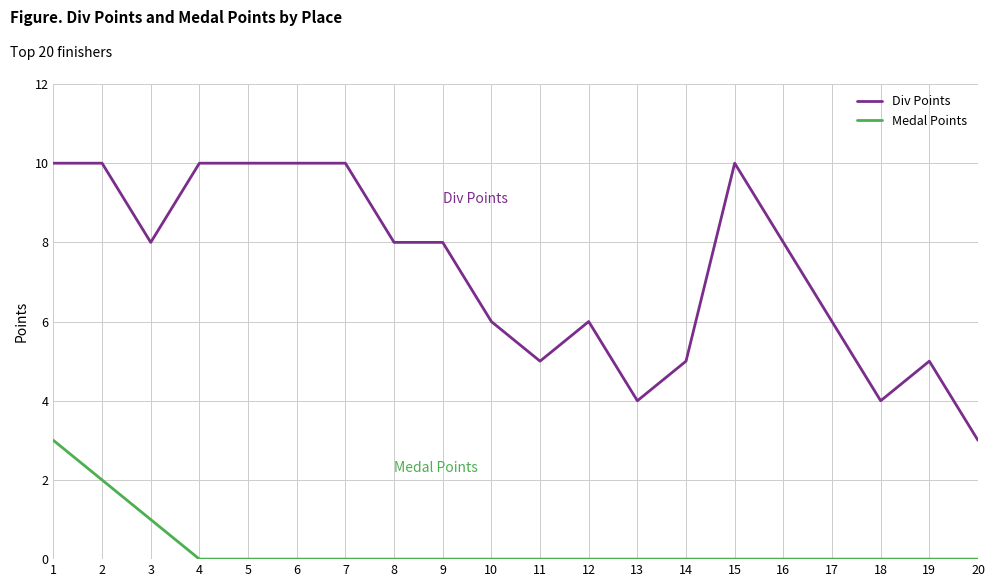

Reading left to right, list all the values displayed in this chart.

Div Points: 10	10	8	10	10	10	10	8	8	6	5	6	4	5	10	8	6	4	5	3
Medal Points: 3	2	1	0	0	0	0	0	0	0	0	0	0	0	0	0	0	0	0	0